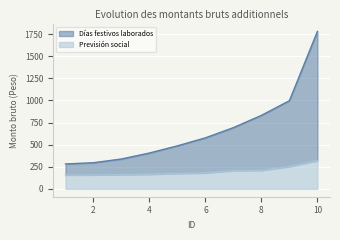

What are all the series names shown in the legend?

Días festivos laborados, Previsión social